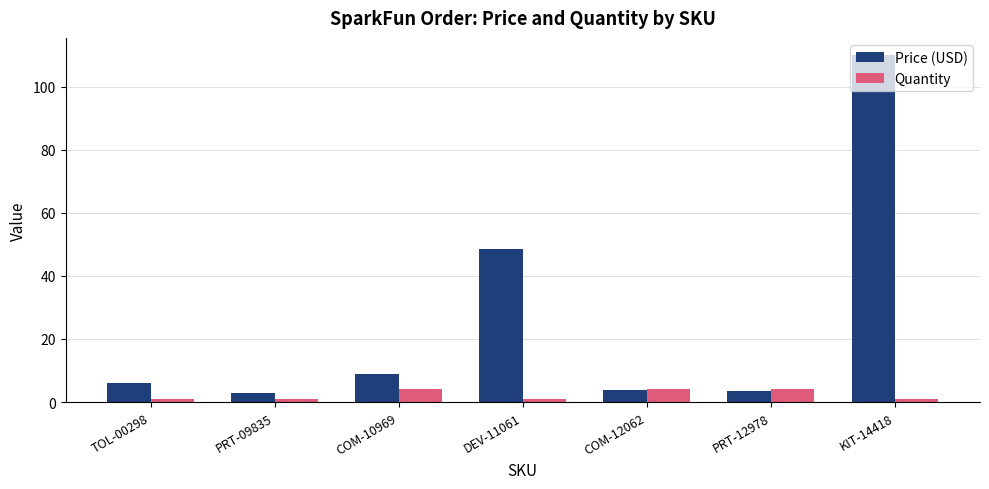

Is it true that Price (USD) equals 1.9 at COM-10969?

False